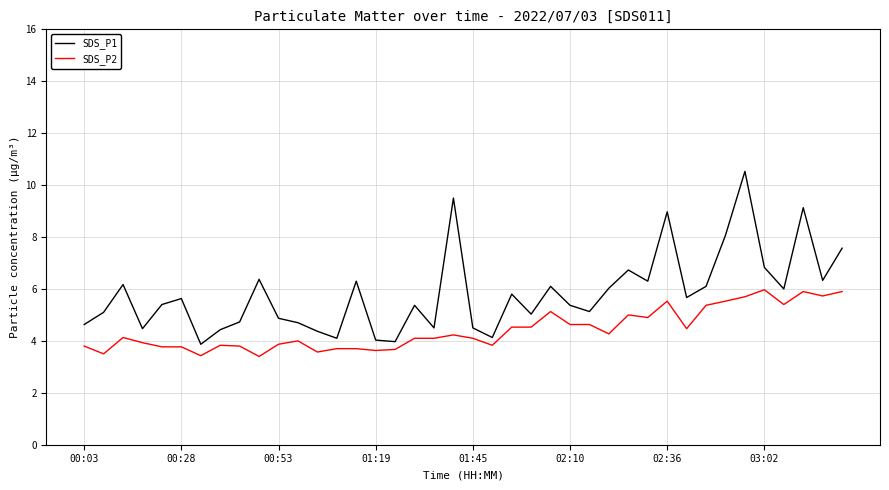

Which series has the largest total across all categories?

SDS_P1